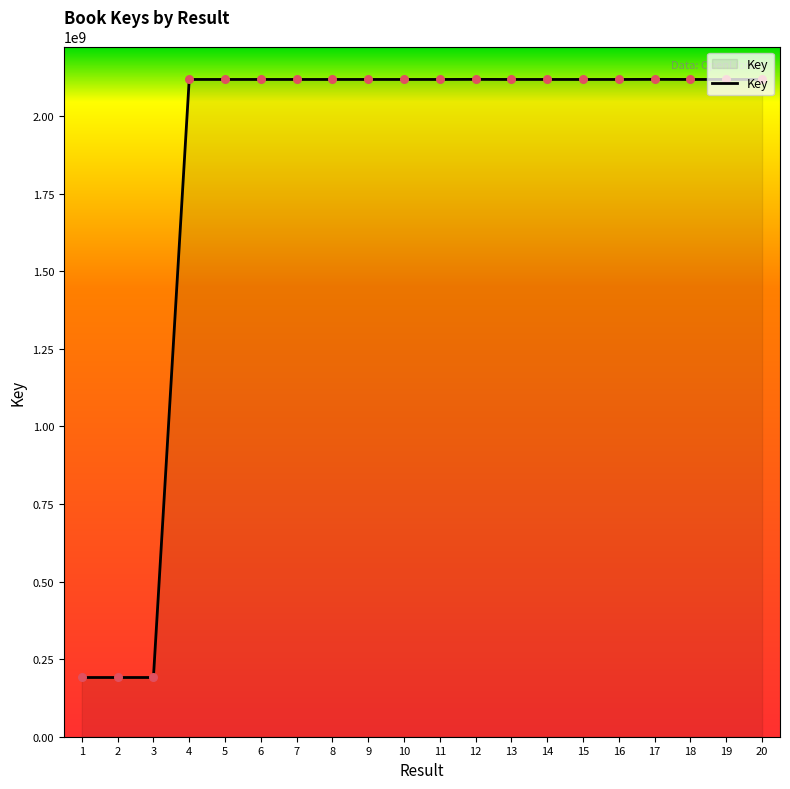

Approximately how many times larger is the value at 19 compared to 12?

1.0